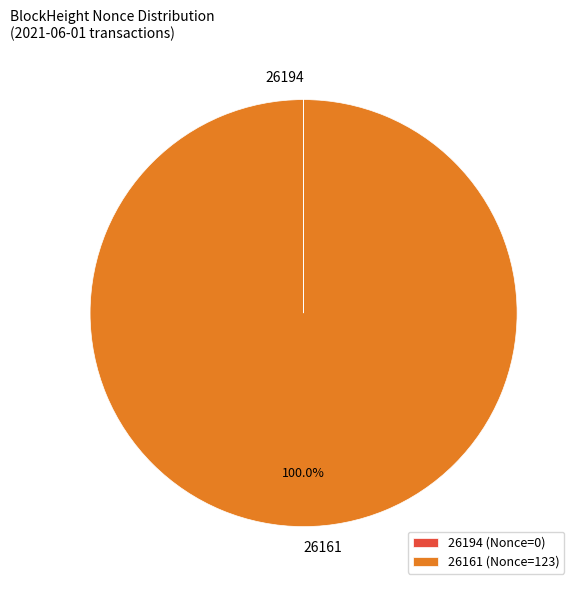

Does any single category account for the majority?

Yes